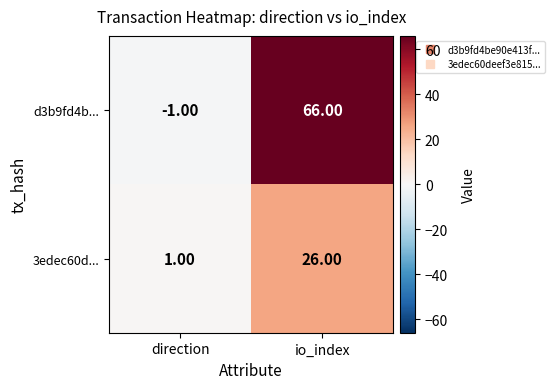

What is the sum of all d3b9fd4b... values?

65